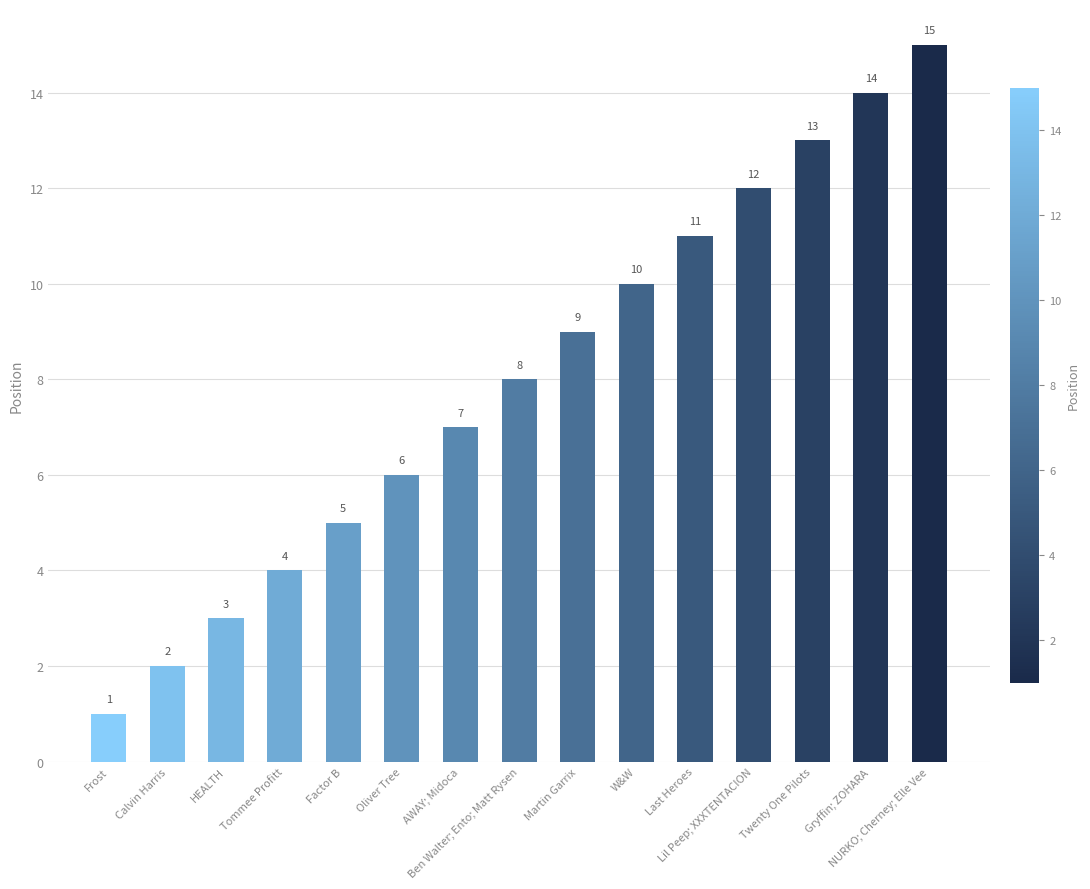

Reading right to left, transcribe all the data shown in this chart.

NURKO; Cherney; Elle Vee=15	Gryffin; ZOHARA=14	Twenty One Pilots=13	Lil Peep; XXXTENTACION=12	Last Heroes=11	W&W=10	Martin Garrix=9	Ben Walter; Ento; Matt Rysen=8	AWAY; Midoca=7	Oliver Tree=6	Factor B=5	Tommee Profitt=4	HEALTH=3	Calvin Harris=2	Frost=1